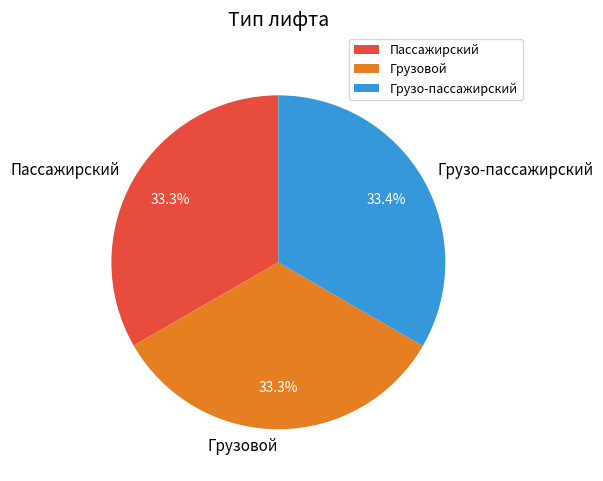

Is the sum of Пассажирский and Грузовой greater than half?

Yes